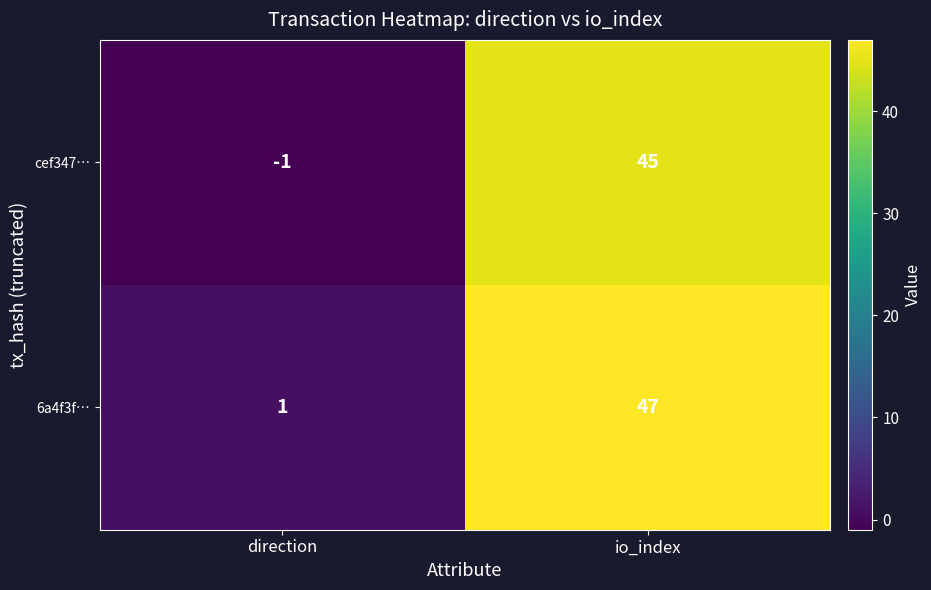

Reading left to right, what are all the values shown in this chart?

cef347…: direction=-1	io_index=45
6a4f3f…: direction=1	io_index=47